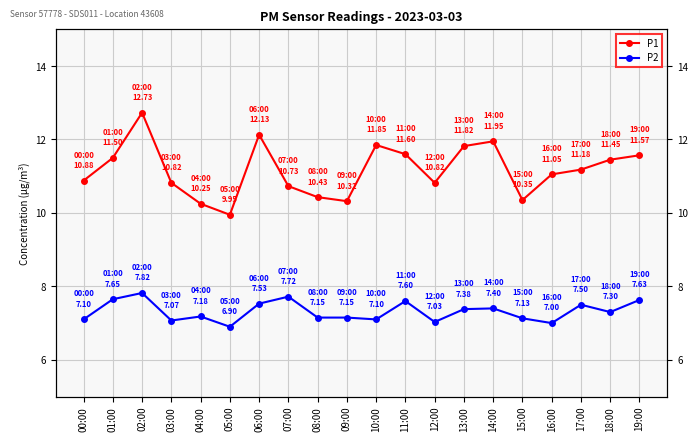

What is the label of the 18th point from the right?

02:00